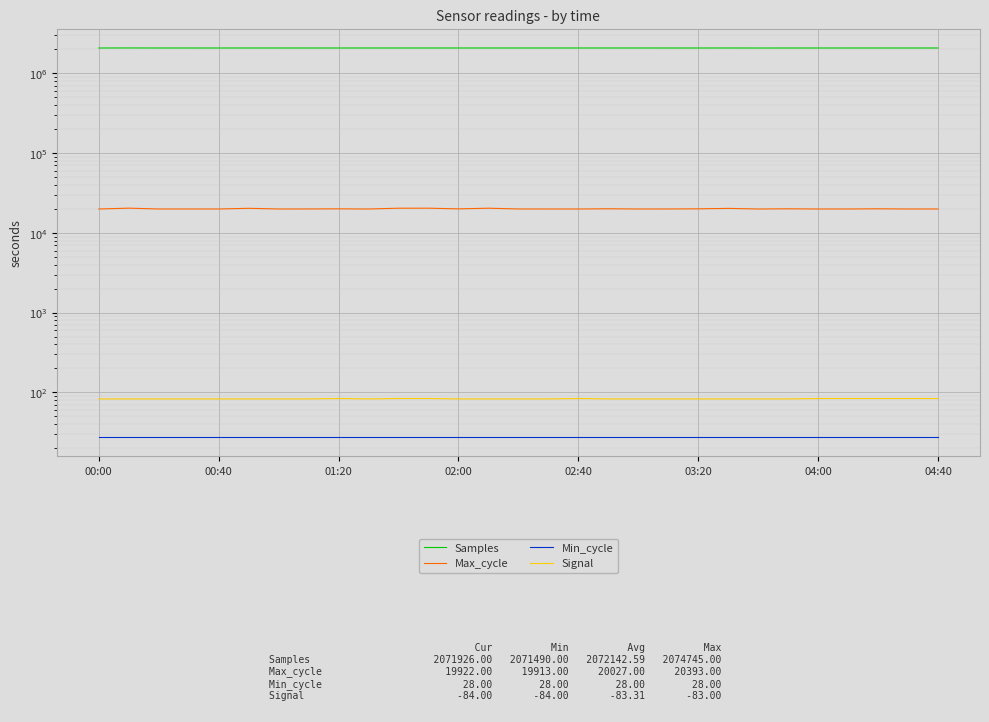

Count the number of data series in this chart.

4